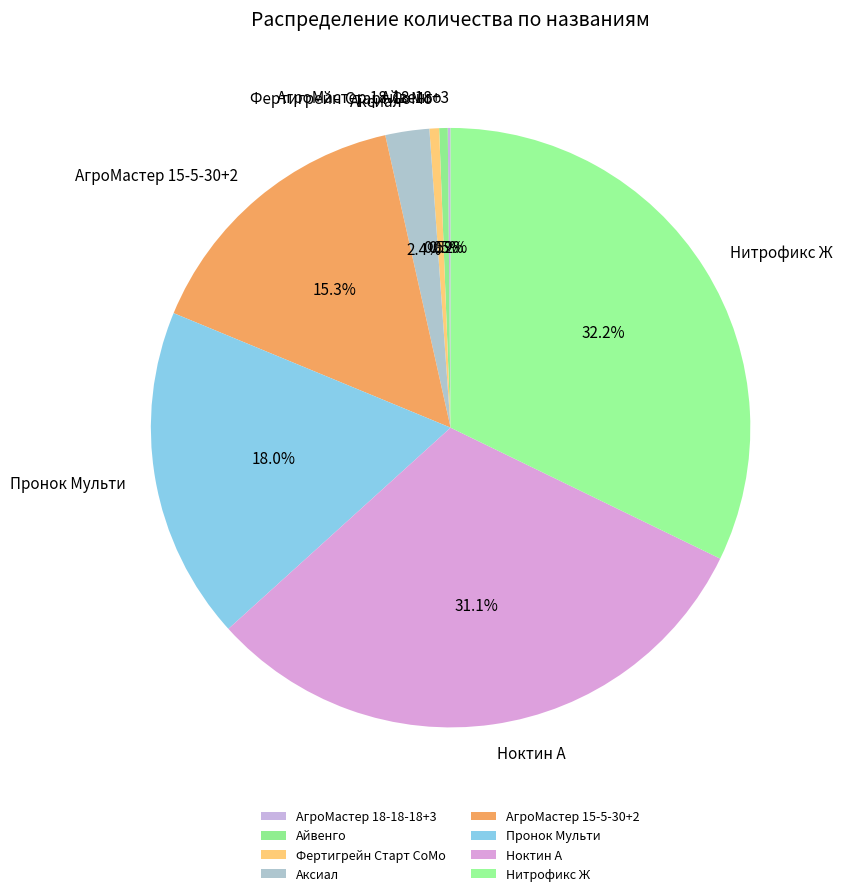

Which has a higher value, Нитрофикс Ж or Айвенго?

Нитрофикс Ж